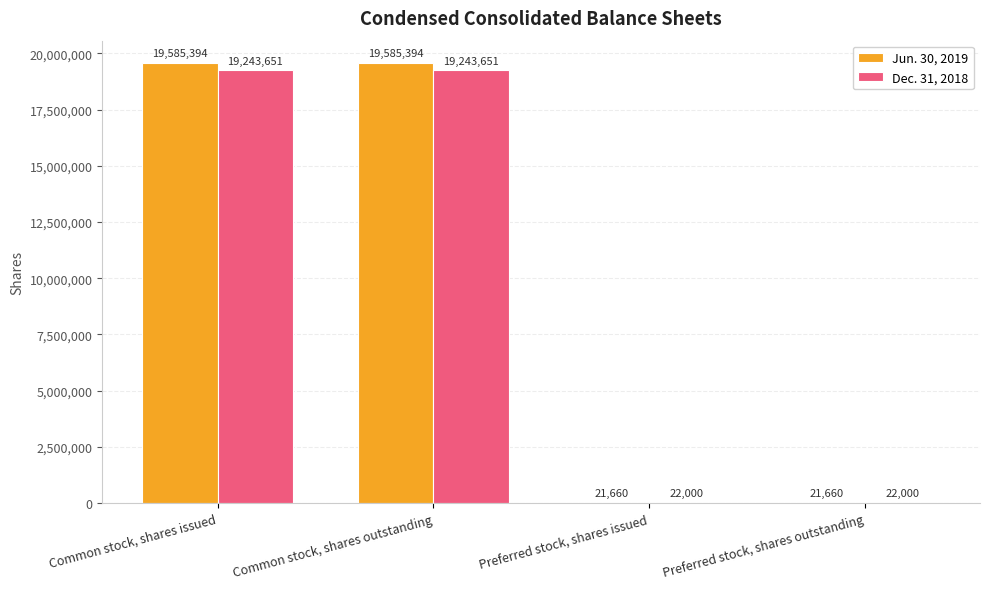

Count the number of categories in the chart.

4